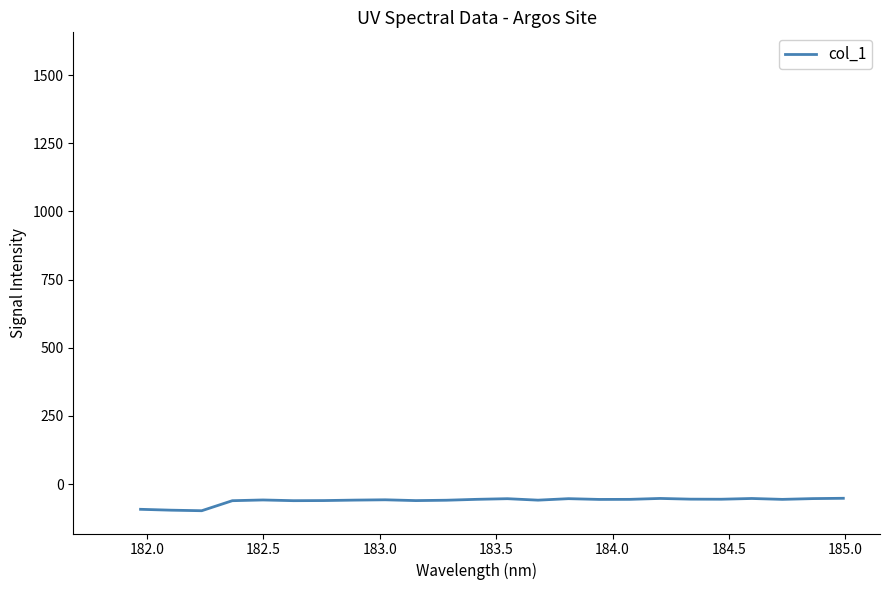

What is the greatest value displayed?

-52.3